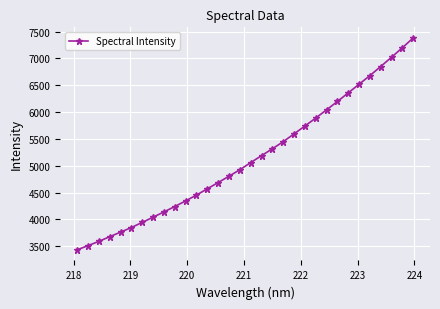

What is the sum of all values?

164460.5